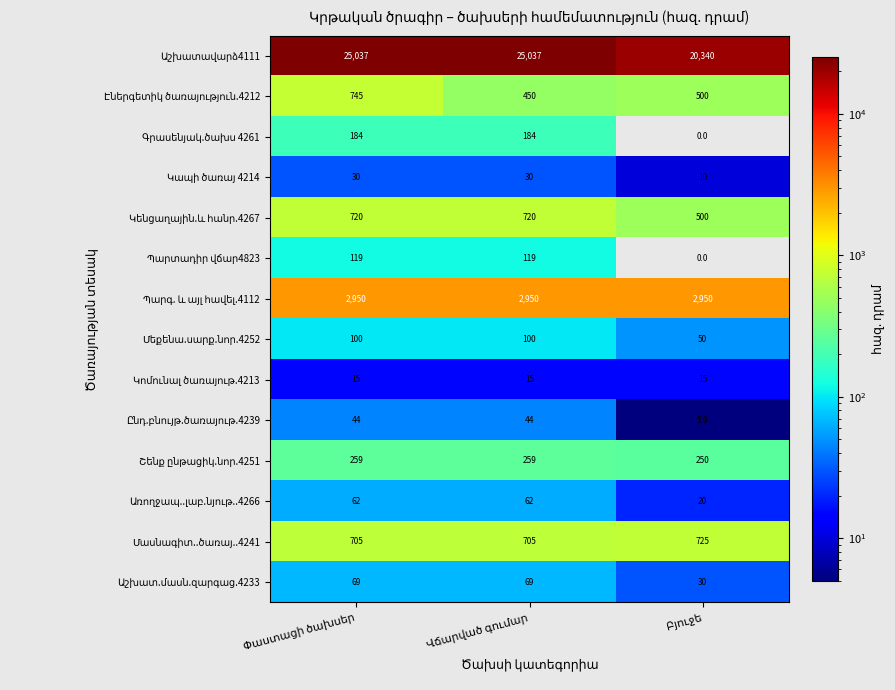

What is the greatest value displayed?

25037